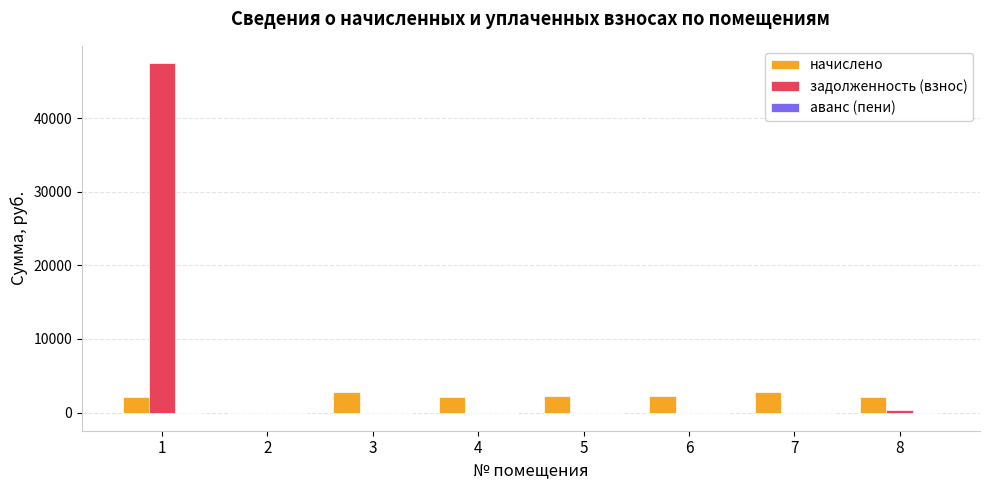

Which series has the largest range (max minus min)?

задолженность (взнос)